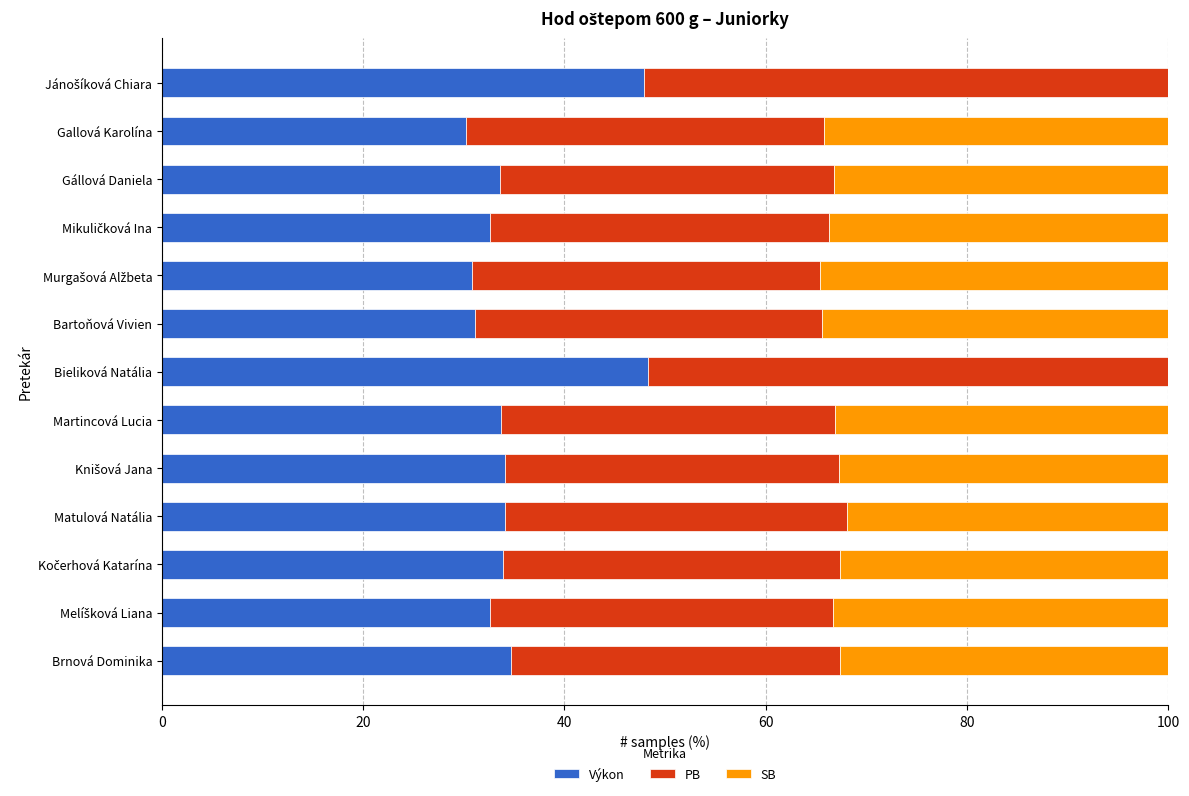

What is the highest value of the Výkon series?

48.3